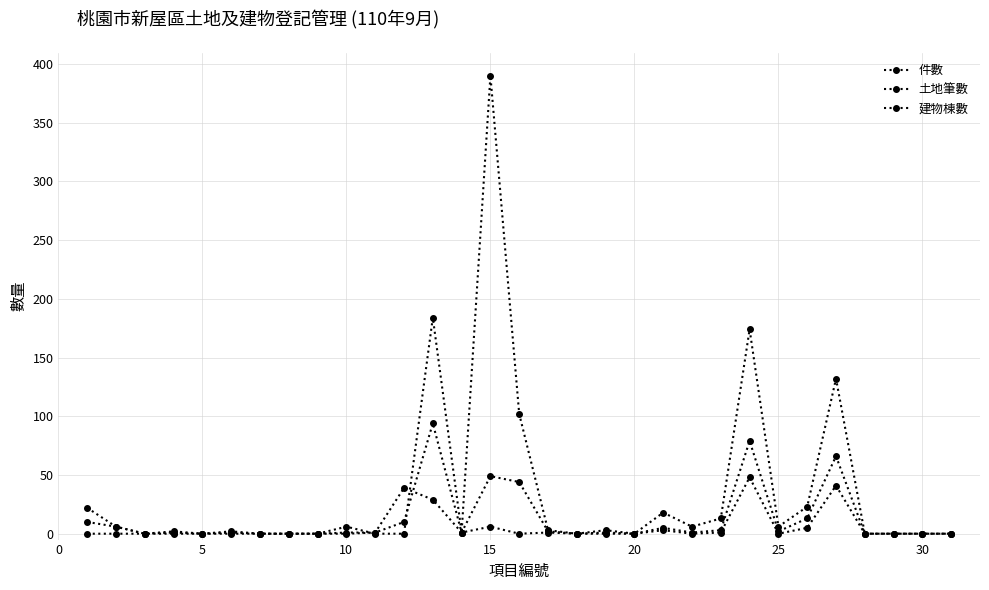

Is this an area chart (filled region under the line)?

No